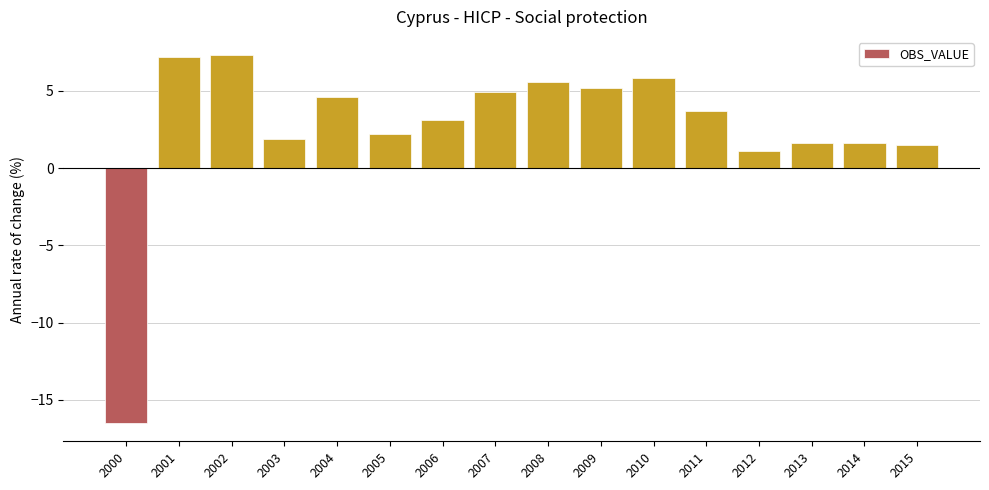

How many values are below zero?

1